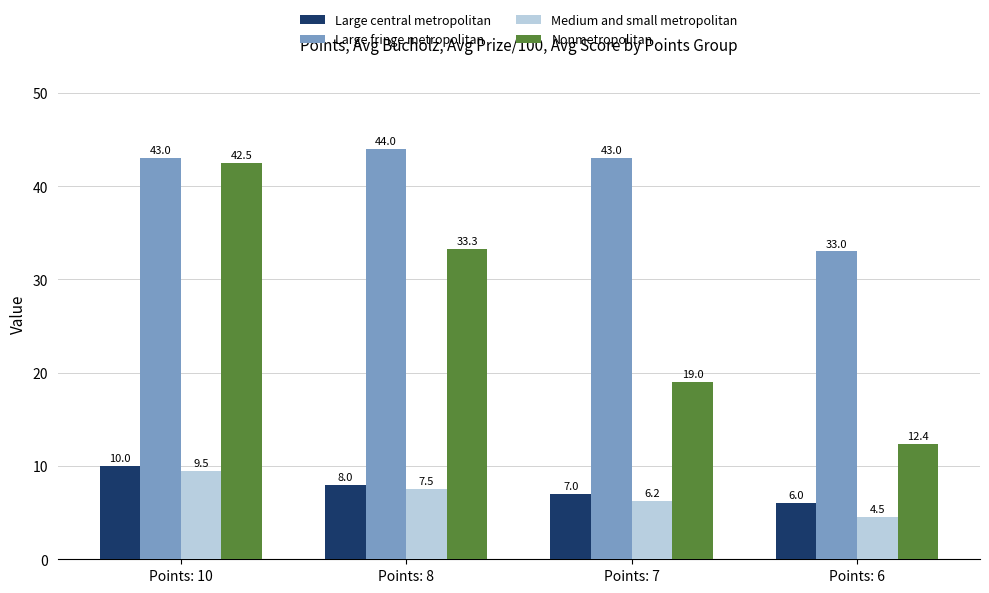

How many values in the Nonmetropolitan series exceed 33?

2